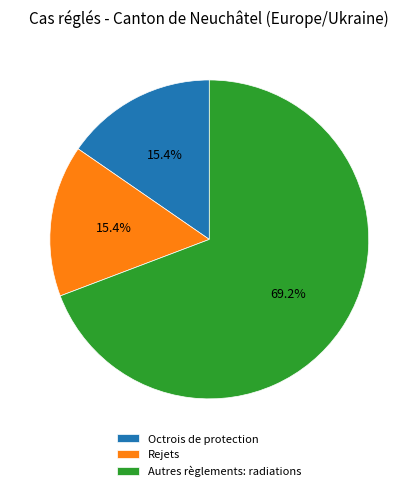

Does Rejets represent more than half of the total?

No